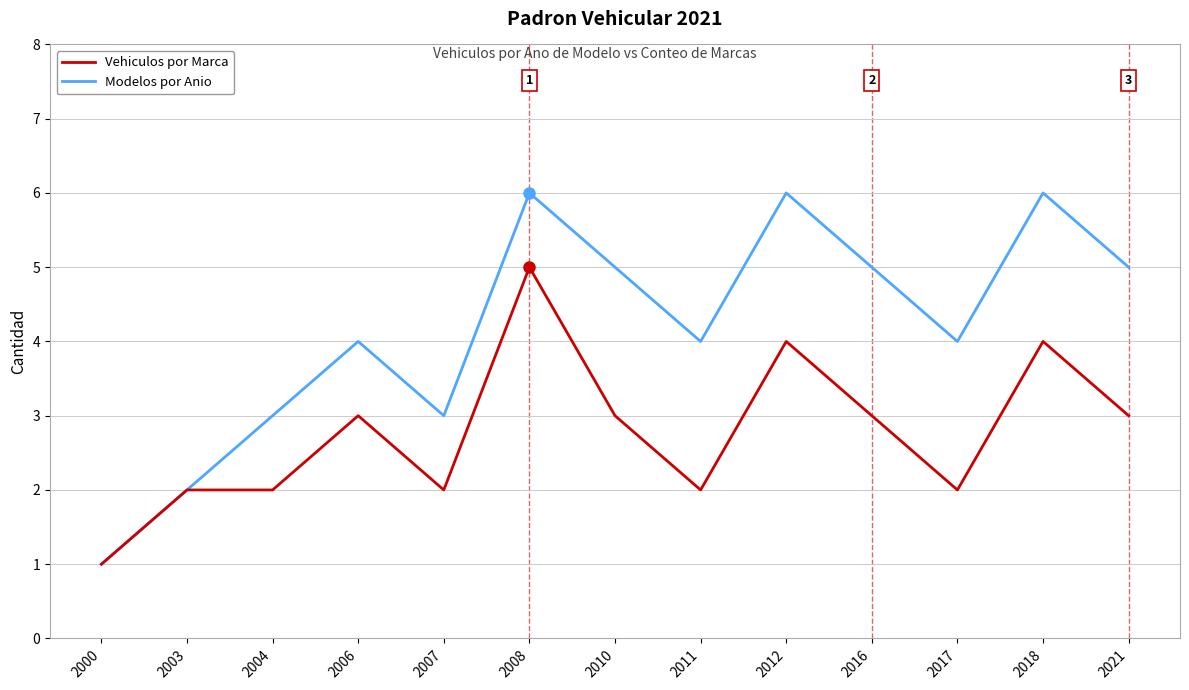

The Modelos por Anio series shows 4 at 2017. True or false?

True